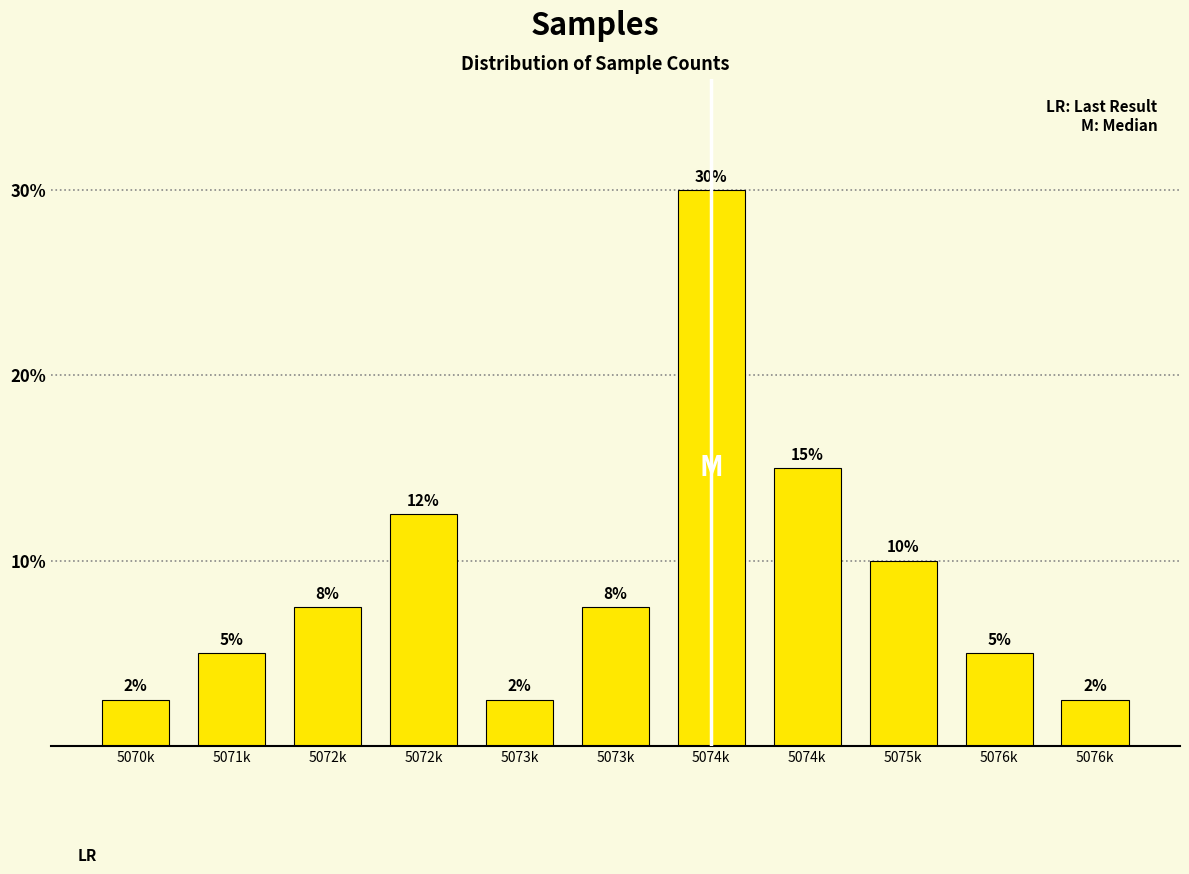

How many bars are there in total?

11